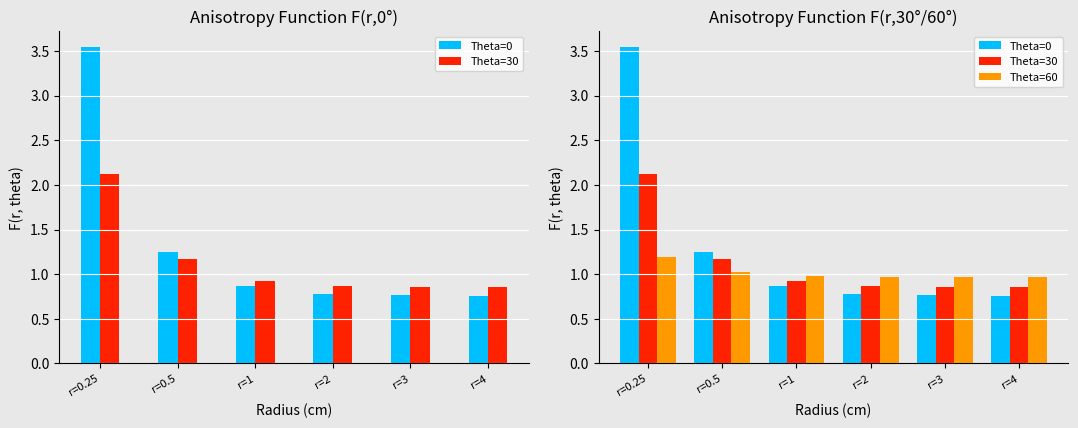

Between r=0.5 and r=4, which series saw the biggest shift?

Theta=0